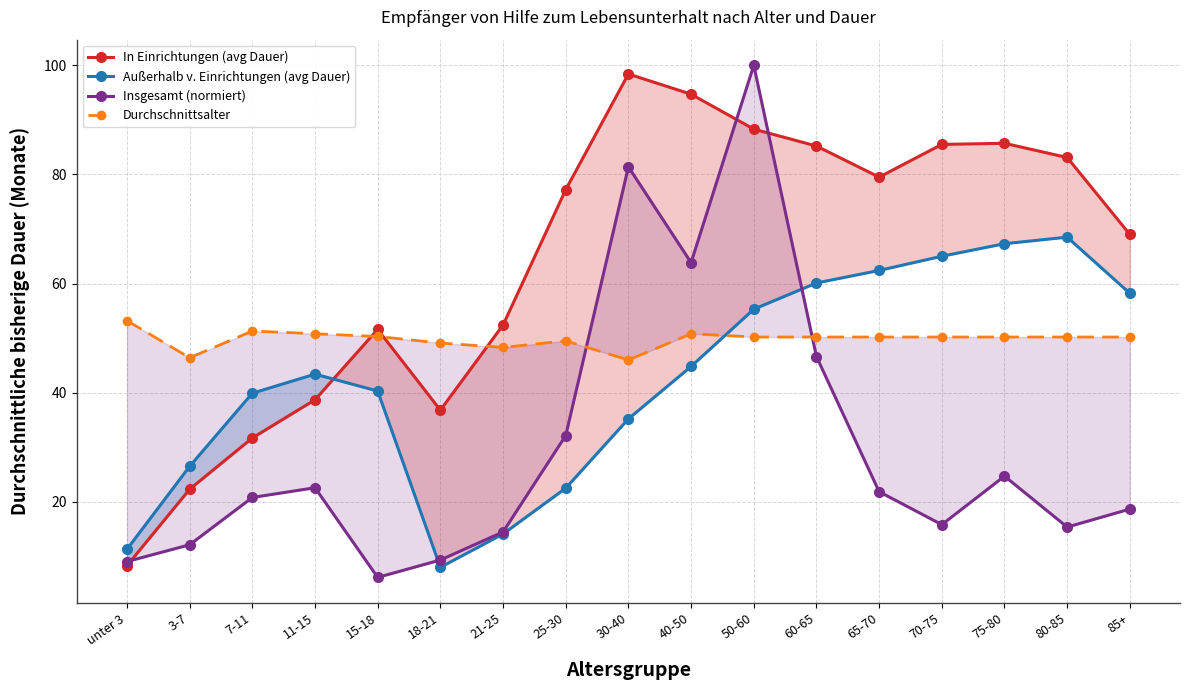

At which category does Durchschnittsalter reach its first local valley?

3-7